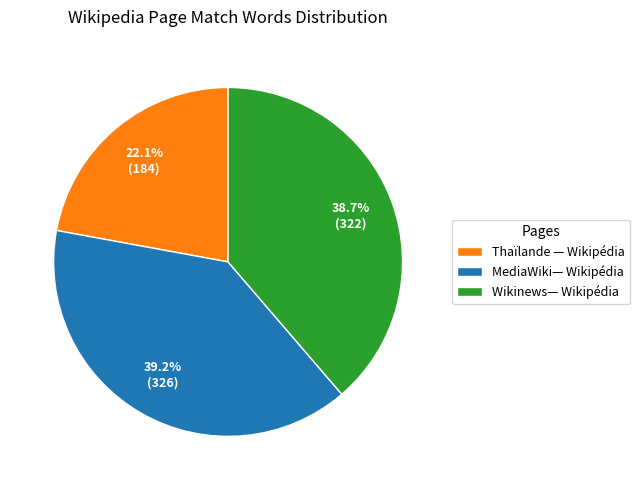

What is the ratio of the value at Thaïlande — Wikipédia to the value at MediaWiki— Wikipédia?

0.6